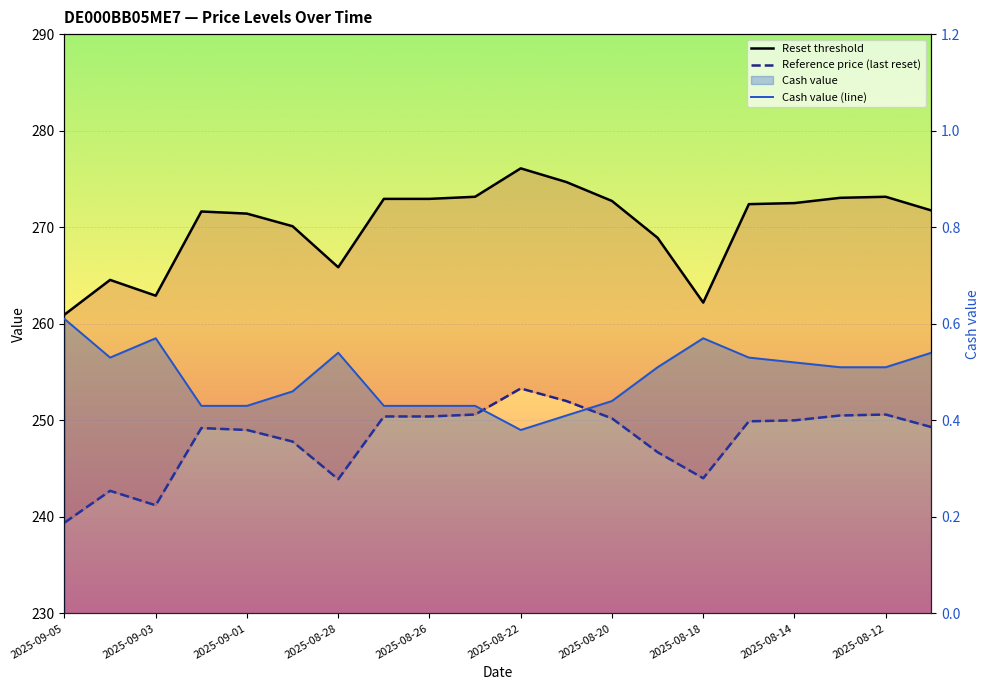

At which label does Cash value reach its minimum?

2025-08-22